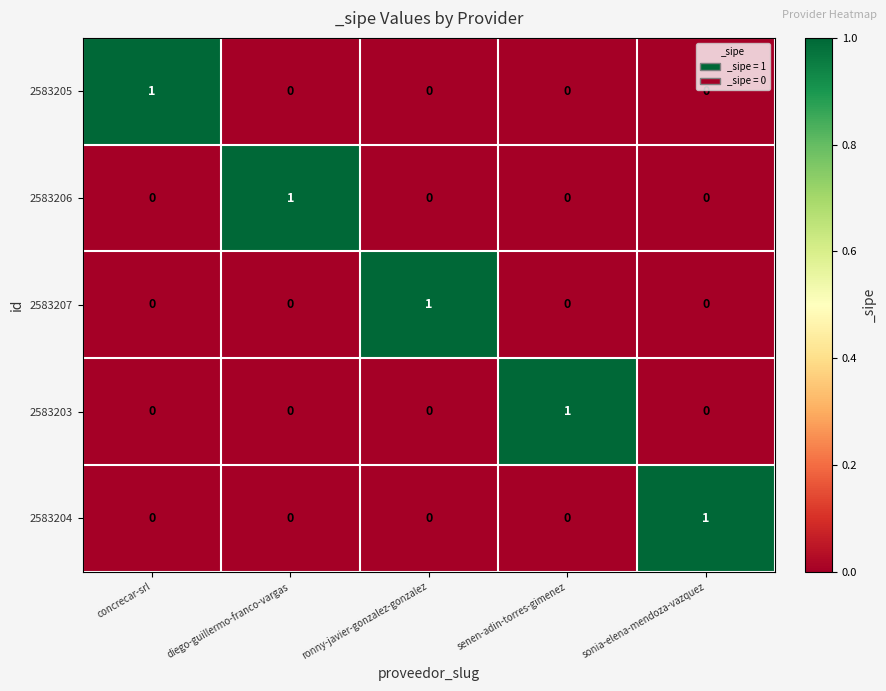

How many 2583206 values are between 0 and 1?

5